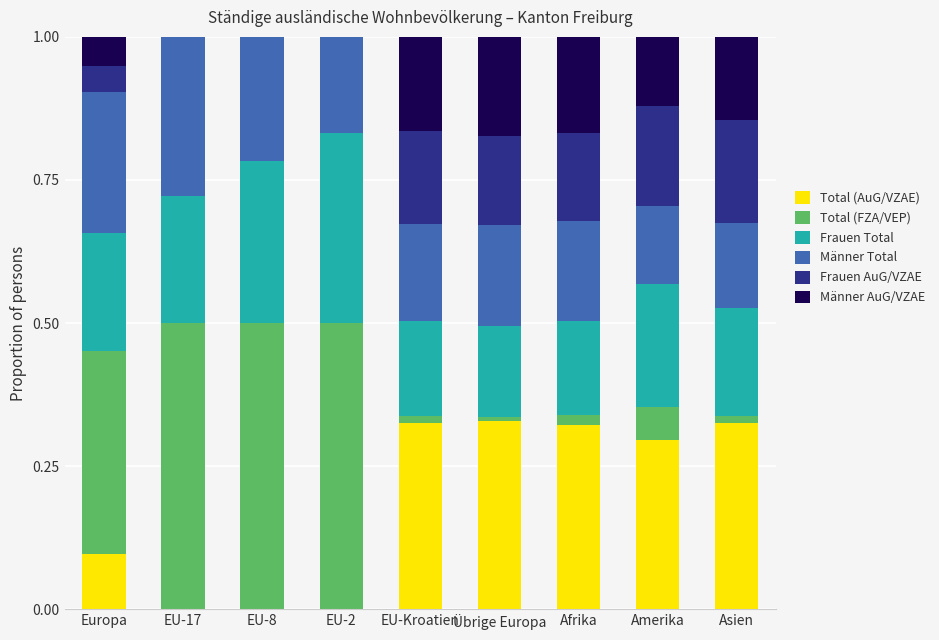

Are the bars grouped side by side (vs. stacked)?

No